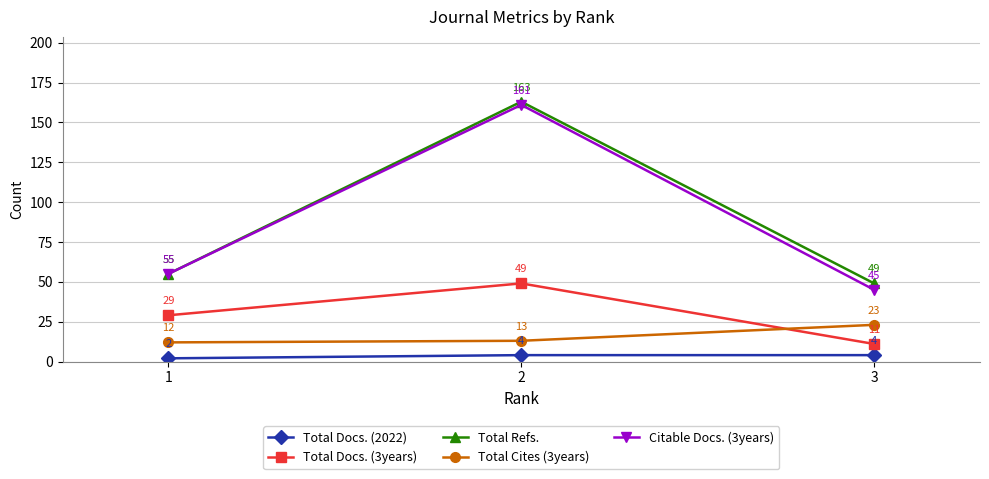

How many lines are shown in the chart?

5